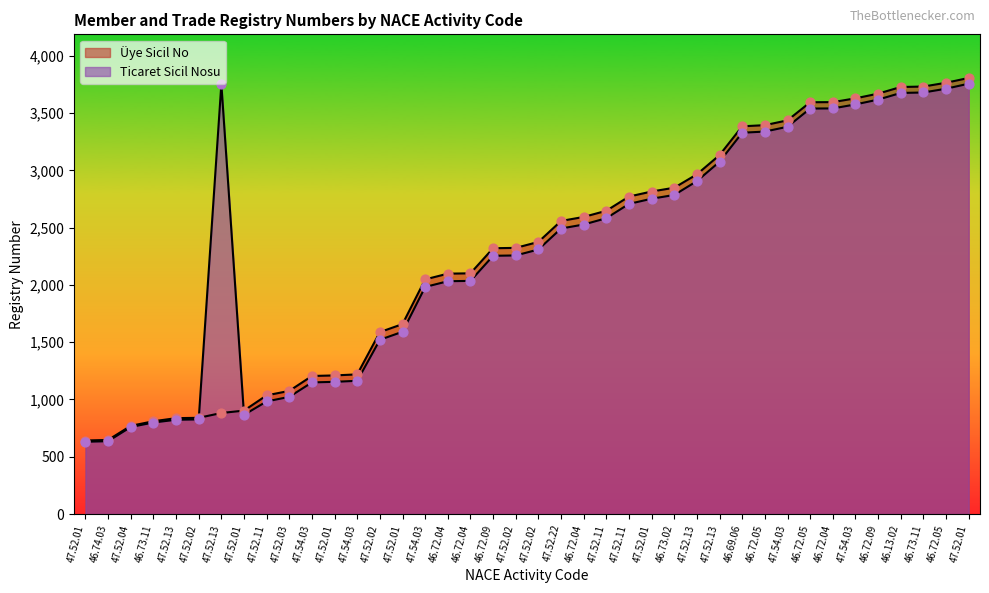

Which series has the widest spread of Y values?

Üye Sicil No